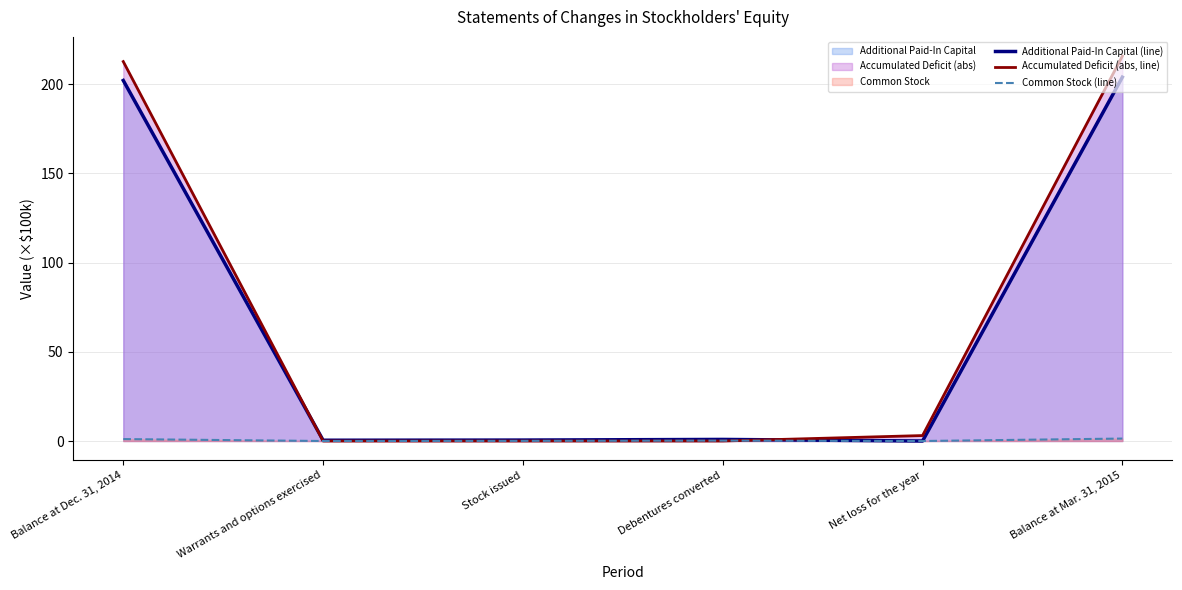

Which series has the largest range (max minus min)?

Accumulated Deficit (abs, line)